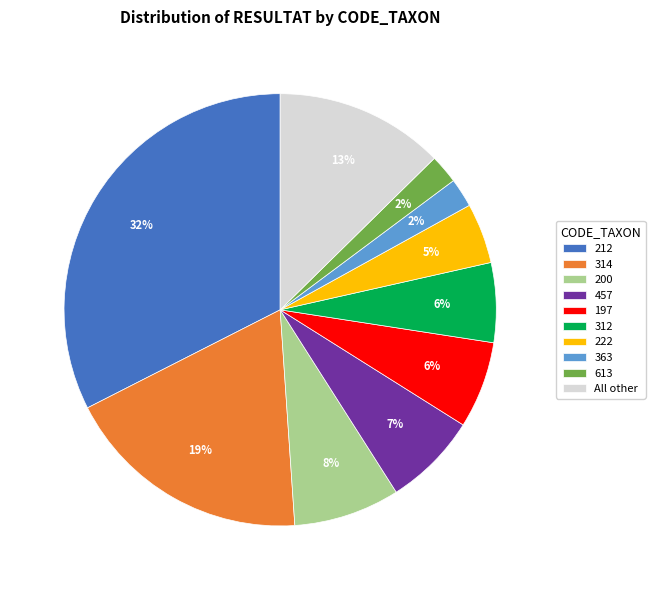

How many slices are in this pie chart?

10